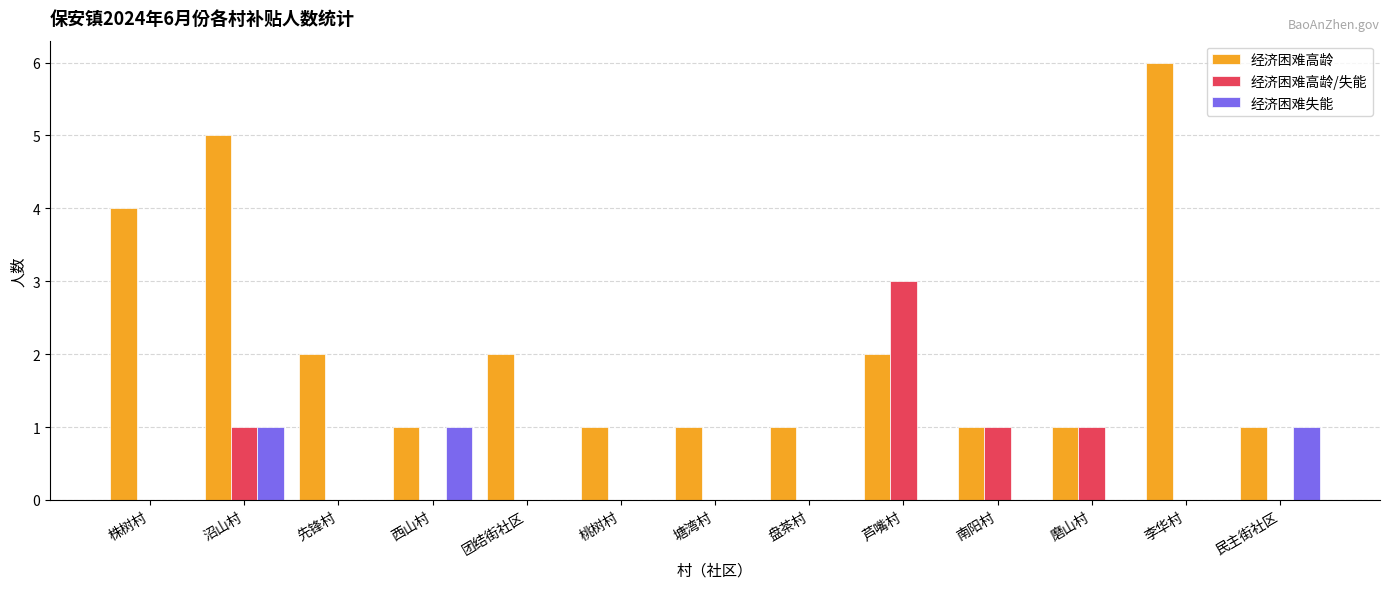

How many categories are shown in the chart?

13